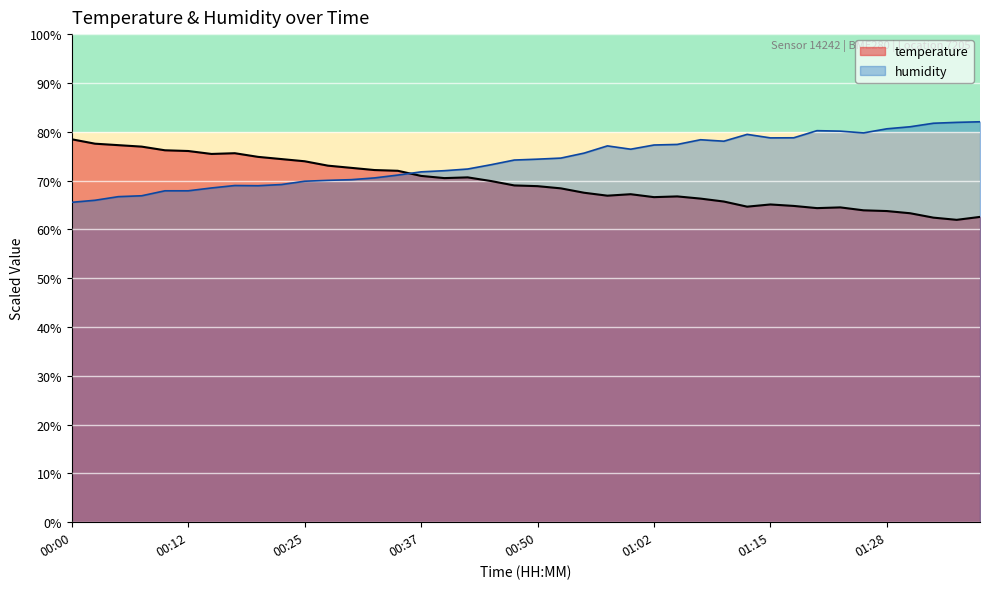

True or false: temperature and humidity cross at least once.

True